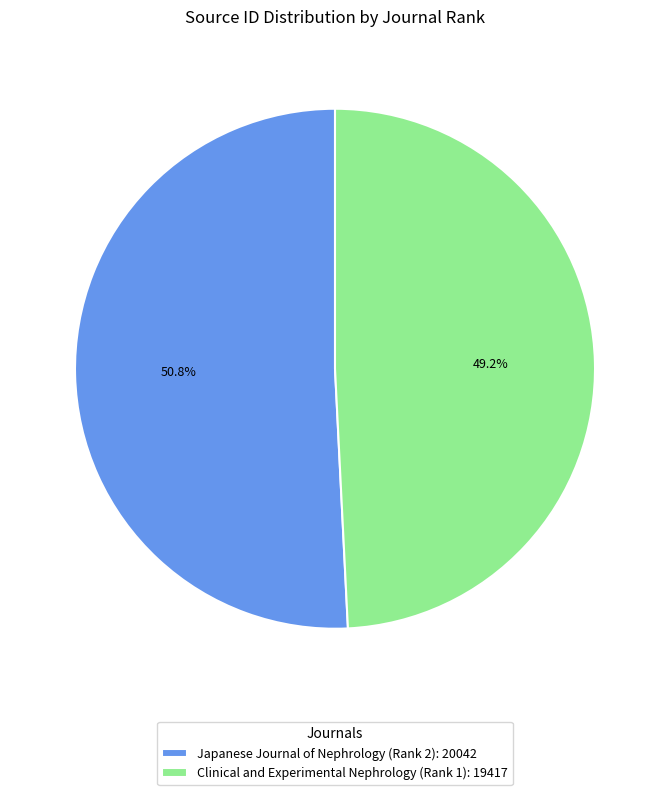

To the nearest percent, what percentage of the pie is Japanese Journal of Nephrology (Rank 2)?

51%